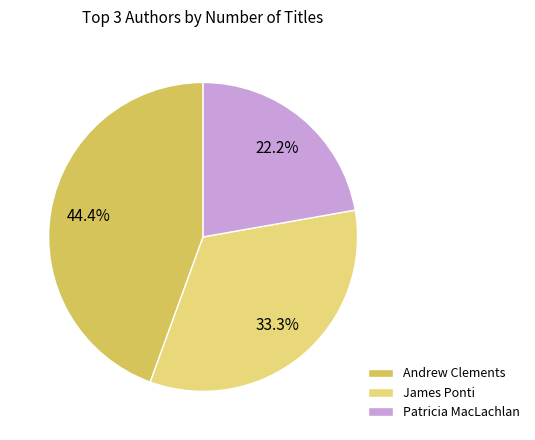

How many slices are in this pie chart?

3